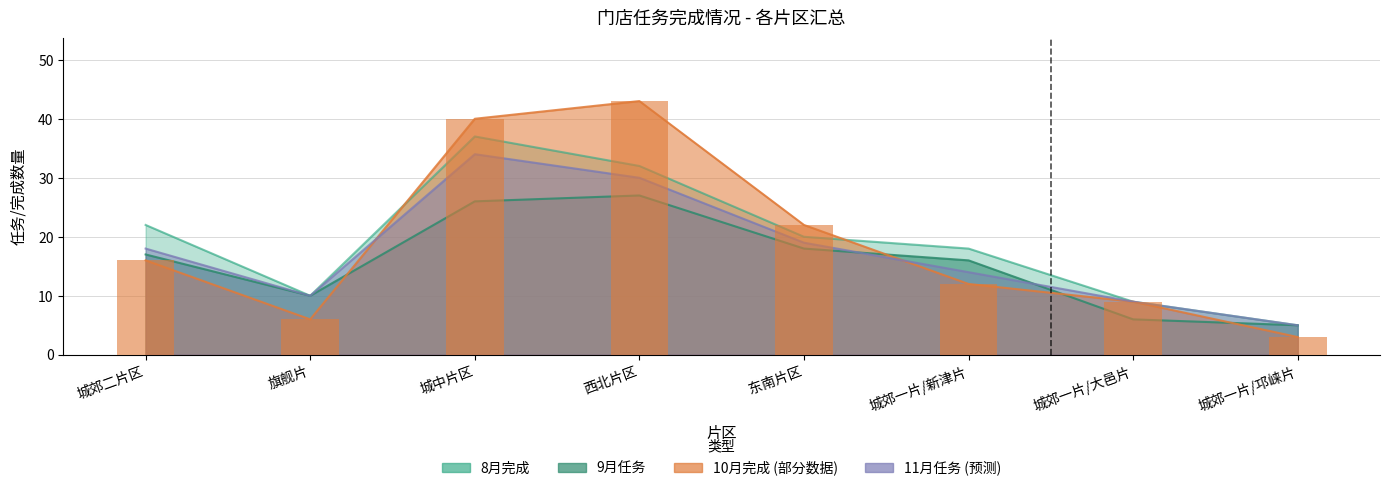

Reading left to right, list all the values displayed in this chart.

9月任务: 17	10	26	27	18	16	6	5
8月完成: 22	10	37	32	20	18	9	5
10月完成: 16	6	40	43	22	12	9	3
11月任务: 18	10	34	30	19	14	9	5